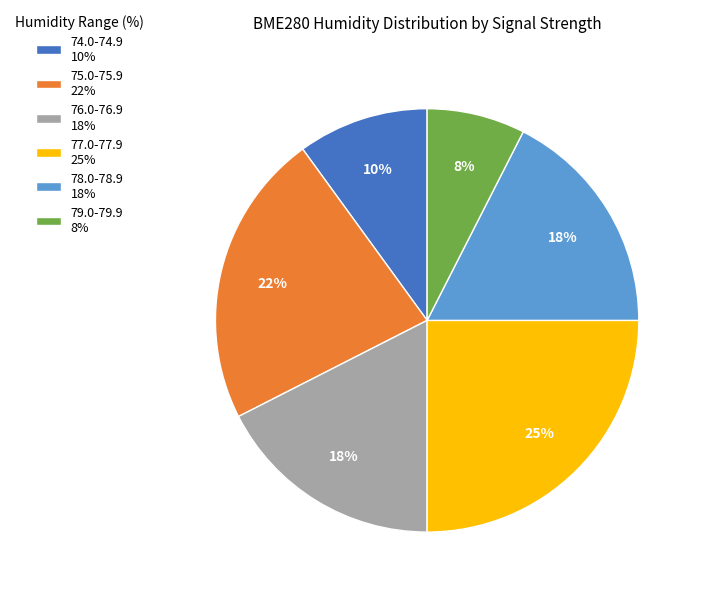

The 75.0-75.9 22% slice represents 37% of the pie. True or false?

False